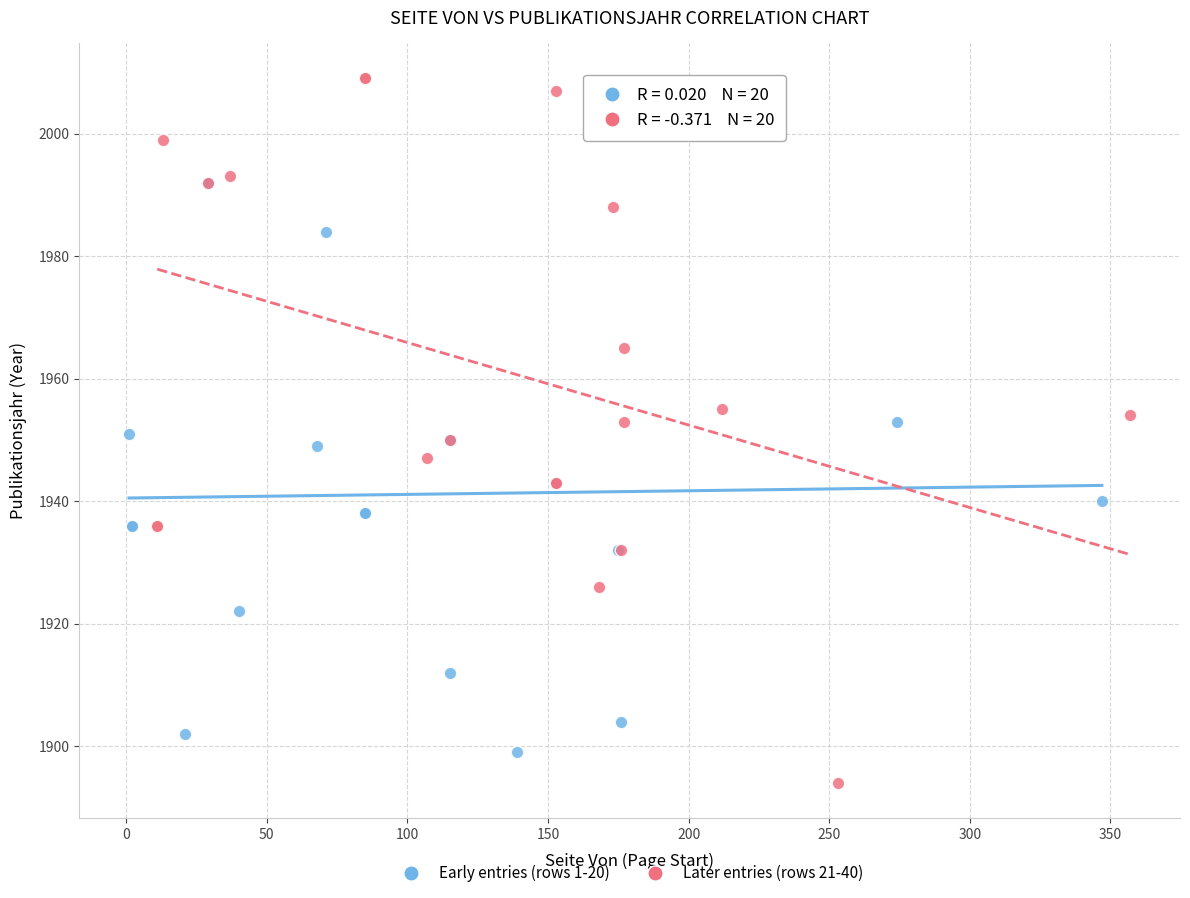

Which series contains the highest Y value?

Later entries (rows 21-40)